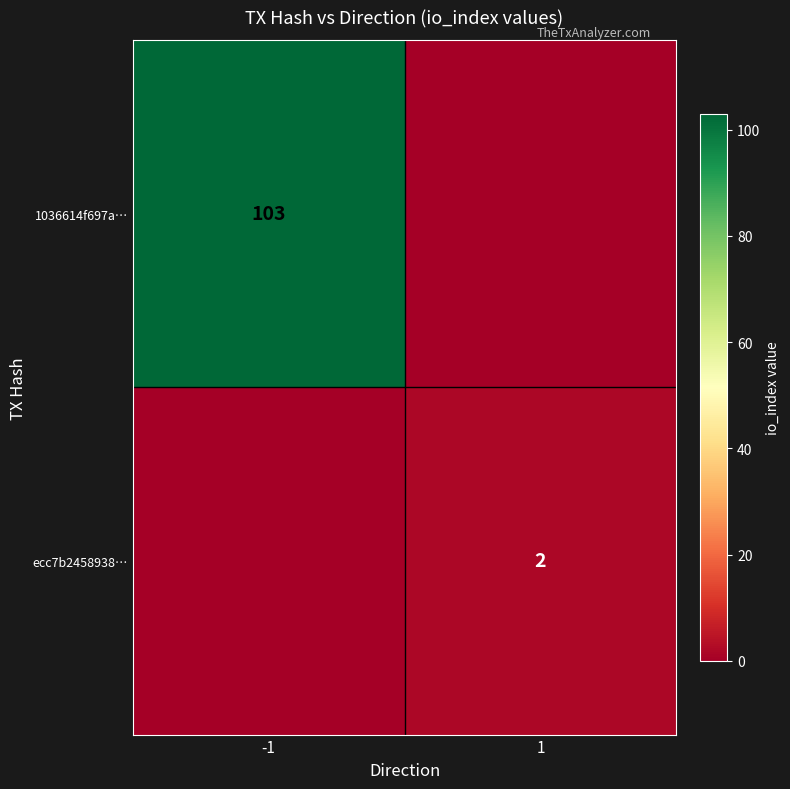

The value of 1036614f697a… at -1 is 103. True or false?

True